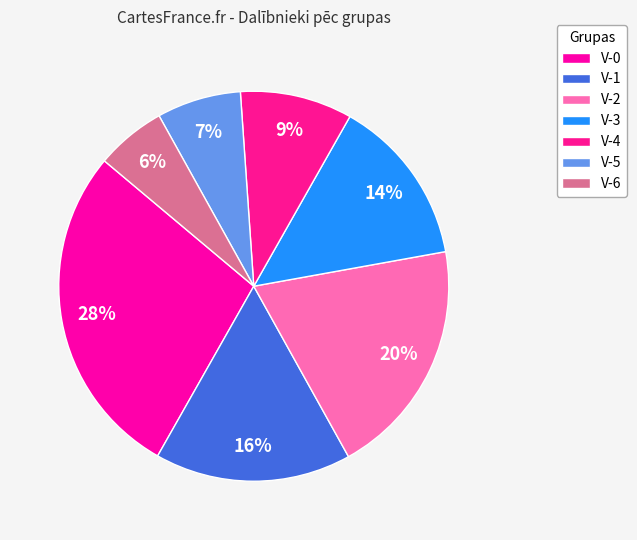

What portion of the pie excludes V-1?

83.7%